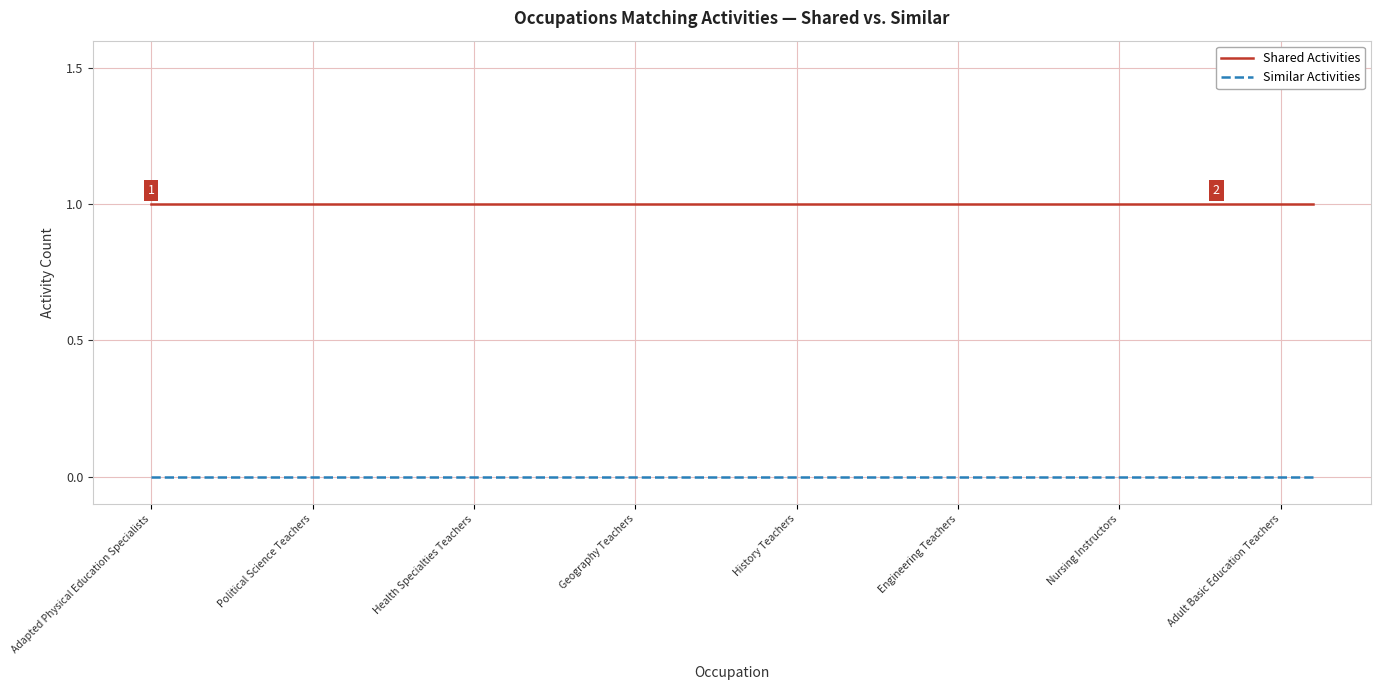

List the series in order of their peak value, highest first.

Shared Activities, Similar Activities